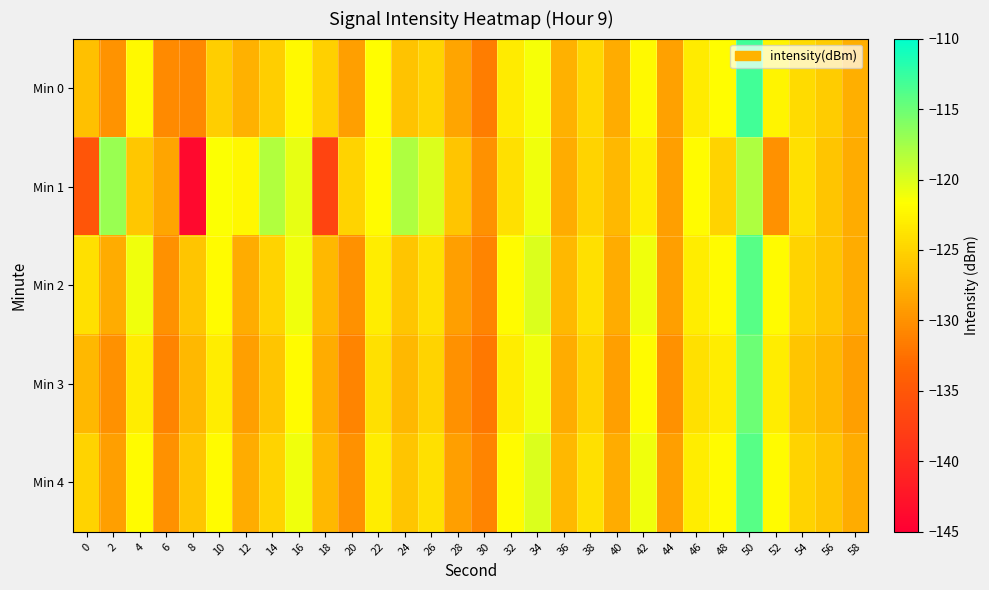

Reading right to left, what are all the values shown in this chart?

Min 0: 58=-127.7	56=-125.5	54=-124.4	52=-122.5	50=-113.0	48=-121.9	46=-123.2	44=-128.7	42=-122.1	40=-128.0	38=-124.6	36=-127.5	34=-121.3	32=-123.3	30=-131.5	28=-128.5	26=-125.0	24=-126.2	22=-121.8	20=-129.0	18=-125.3	16=-122.1	14=-125.4	12=-127.6	10=-125.3	8=-130.7	6=-130.5	4=-122.0	2=-129.9	0=-126.5
Min 1: 58=-128.0	56=-126.0	54=-124.0	52=-130.0	50=-118.0	48=-125.0	46=-122.0	44=-129.0	42=-123.0	40=-127.0	38=-125.0	36=-128.0	34=-121.0	32=-124.0	30=-130.0	28=-126.0	26=-120.0	24=-118.0	22=-122.0	20=-125.0	18=-137.1	16=-120.6	14=-118.2	12=-122.3	10=-121.6	8=-143.8	6=-128.6	4=-125.9	2=-117.0	0=-135.2
Min 2: 58=-128.0	56=-126.0	54=-125.0	52=-122.0	50=-114.0	48=-122.0	46=-123.0	44=-129.0	42=-121.0	40=-128.0	38=-124.0	36=-127.0	34=-120.0	32=-122.0	30=-131.0	28=-129.0	26=-124.0	24=-126.0	22=-123.0	20=-130.0	18=-127.0	16=-121.0	14=-125.0	12=-128.0	10=-122.0	8=-126.0	6=-130.0	4=-121.0	2=-128.0	0=-124.0
Min 3: 58=-129.0	56=-127.0	54=-126.0	52=-123.0	50=-115.0	48=-123.0	46=-124.0	44=-130.0	42=-122.0	40=-129.0	38=-125.0	36=-128.0	34=-121.0	32=-123.0	30=-132.0	28=-130.0	26=-125.0	24=-127.0	22=-124.0	20=-131.0	18=-128.0	16=-122.0	14=-126.0	12=-129.0	10=-123.0	8=-127.0	6=-131.0	4=-123.0	2=-130.0	0=-127.0
Min 4: 58=-128.0	56=-126.0	54=-125.0	52=-122.0	50=-114.0	48=-122.0	46=-123.0	44=-129.0	42=-121.0	40=-128.0	38=-124.0	36=-127.0	34=-120.0	32=-122.0	30=-131.0	28=-129.0	26=-124.0	24=-126.0	22=-123.0	20=-130.0	18=-127.0	16=-121.0	14=-125.0	12=-128.0	10=-122.0	8=-126.0	6=-130.0	4=-122.0	2=-129.0	0=-125.0